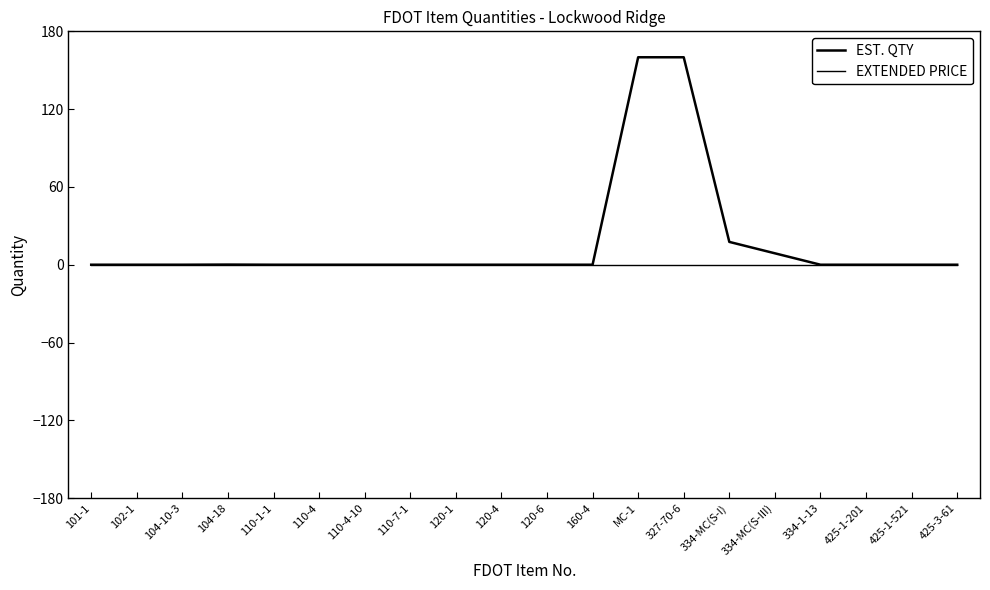

How many lines are shown in the chart?

2